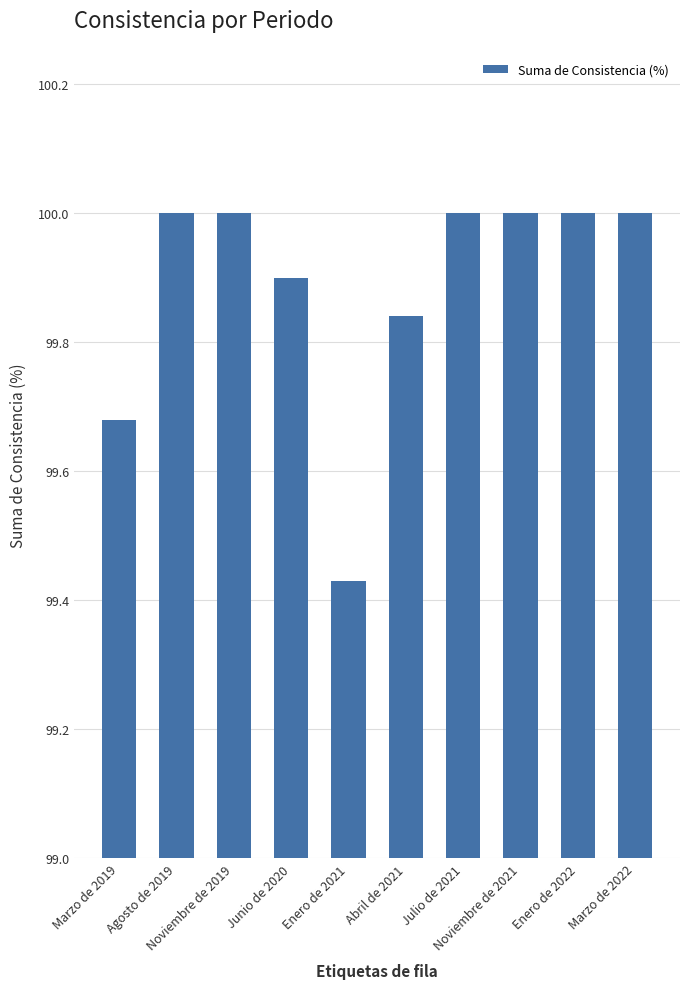

What is the difference between the maximum and minimum values?

0.6